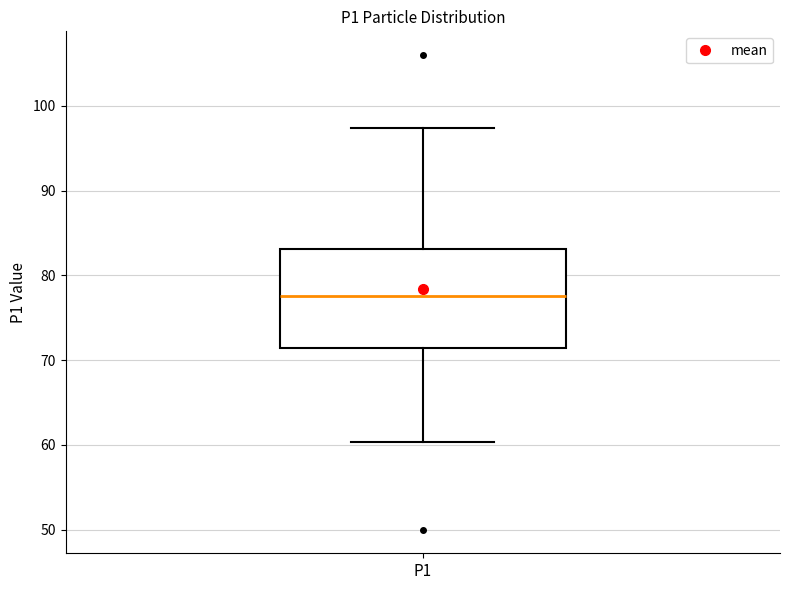

Read this box plot against the y-axis: the position of the median line, the range covered by the box, and the ends of both whiskers. The values are not printed on the chart, so give them approximately, as read against the axis.

median 78, box 71 to 83, whiskers 60 to 97